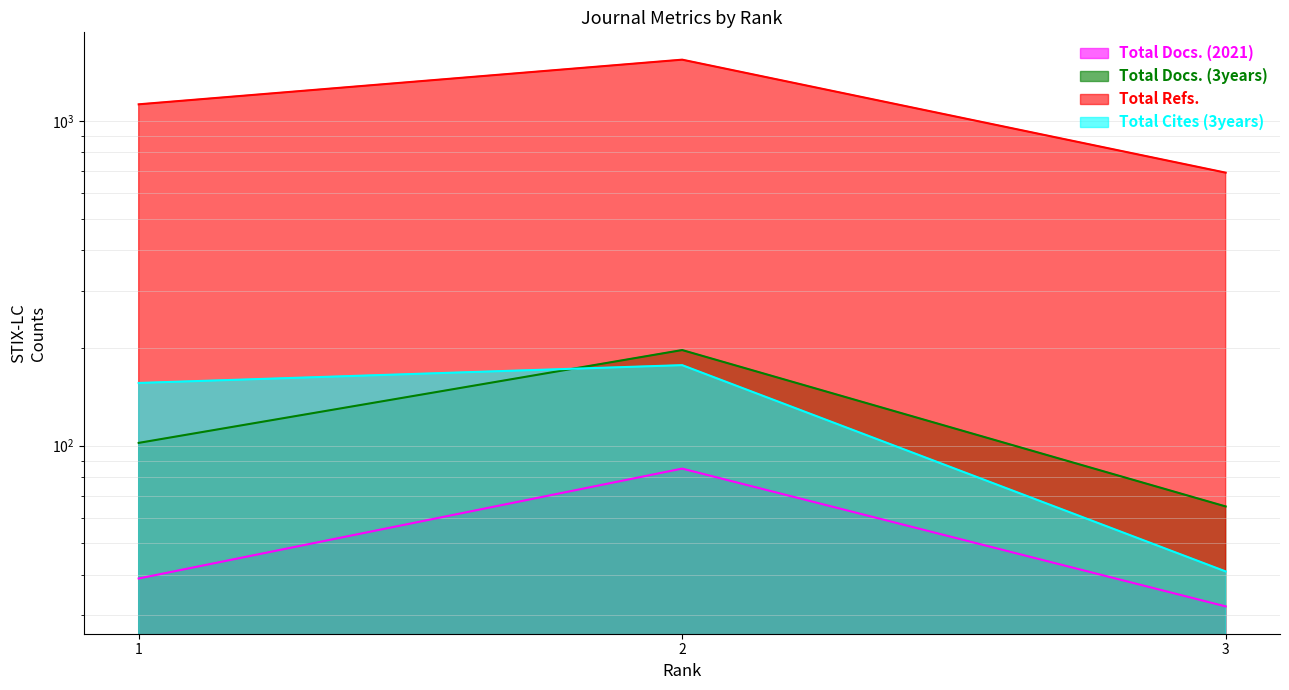

Which category has the highest value across all series?

2